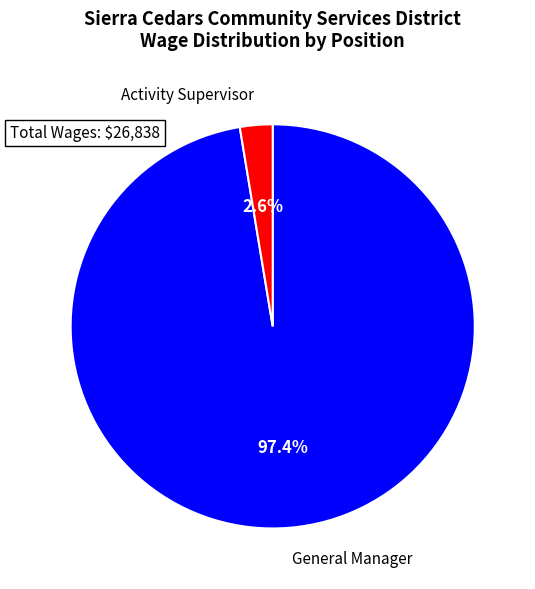

Which slice represents more than half of the pie?

General Manager